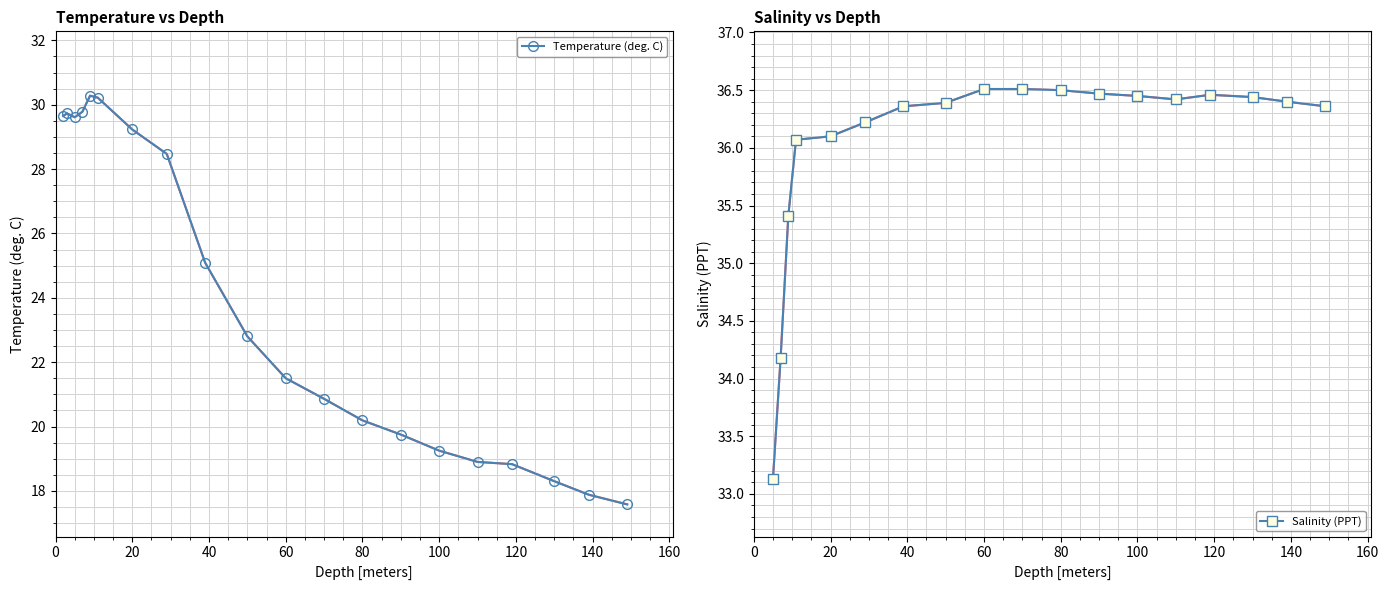

Reading left to right, list all the values displayed in this chart.

29.6	29.7	29.6	29.8	30.3	30.2	29.2	28.5	25.1	22.8	21.5	20.9	20.2	19.8	19.2	18.9	18.8	18.3	17.9	17.6